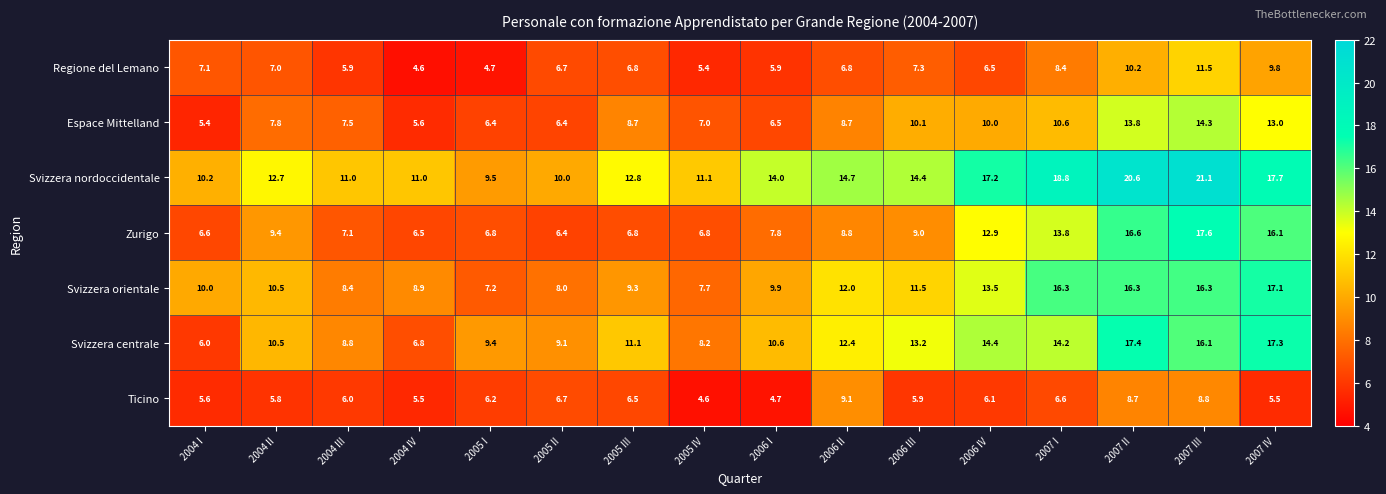

Where does the Regione del Lemano series first go above 6?

2004 I